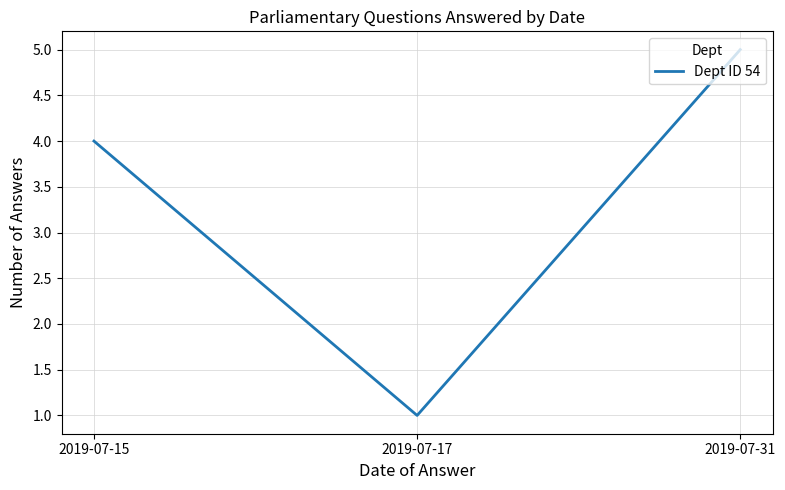

How many values are between 1 and 5?

3